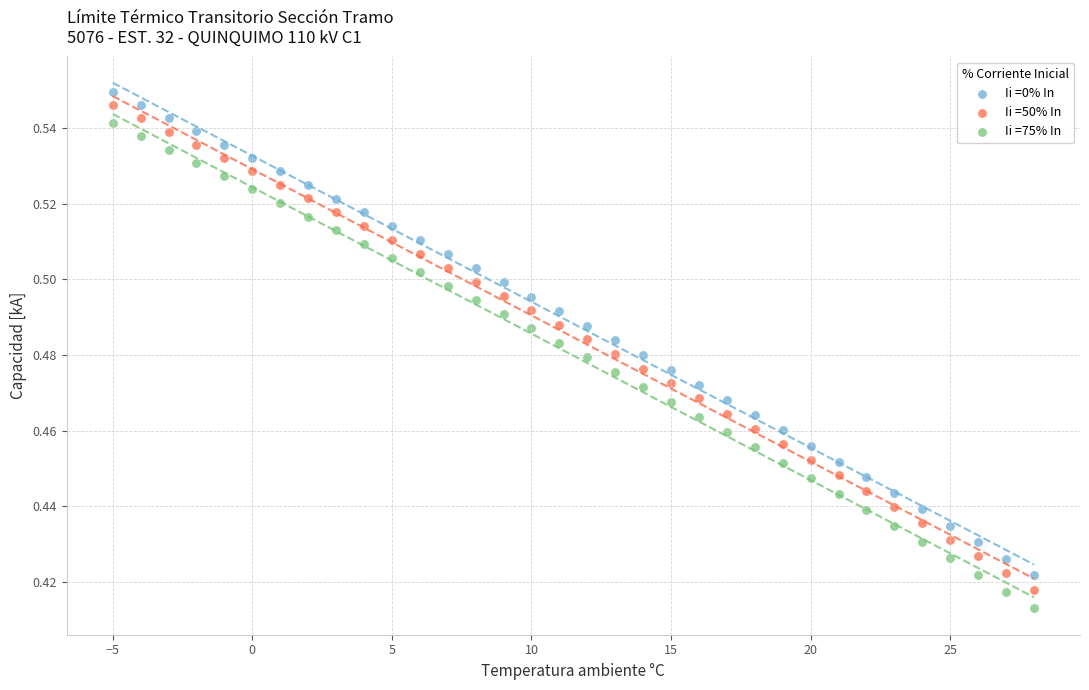

Across all data points, what is the range of X values (max minus min)?

33.0